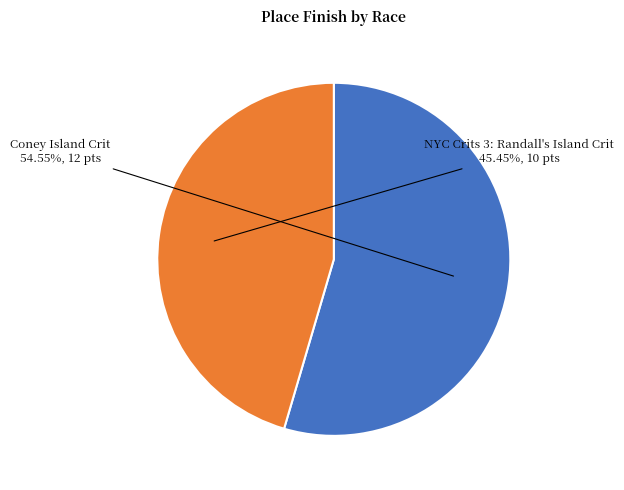

To the nearest percent, what is the combined percentage of Coney Island Crit and NYC Crits 3: Randall's Island Crit?

100%